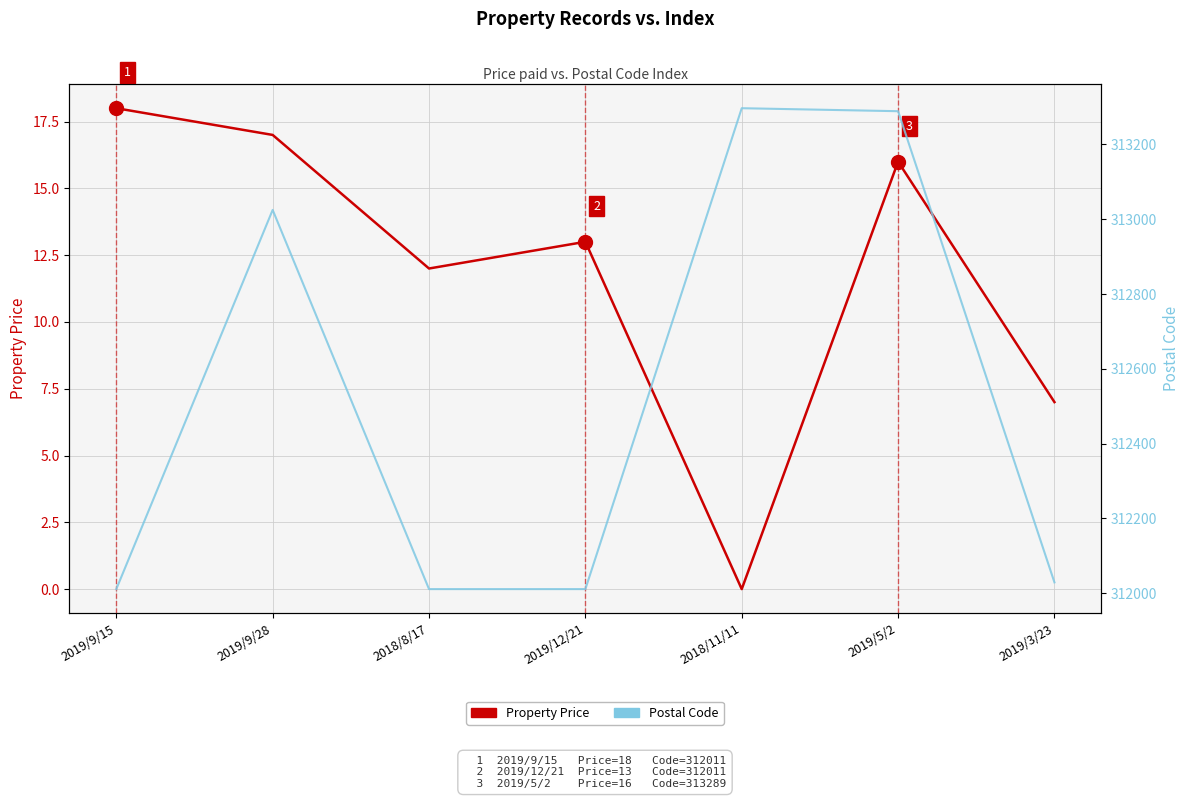

Reading left to right, what are all the values shown in this chart?

Property Price: 2019/9/15=18	2019/9/28=17	2018/8/17=12	2019/12/21=13	2018/11/11=0	2019/5/2=16	2019/3/23=7
Postal Code: 2019/9/15=312011	2019/9/28=313025	2018/8/17=312011	2019/12/21=312011	2018/11/11=313297	2019/5/2=313289	2019/3/23=312029